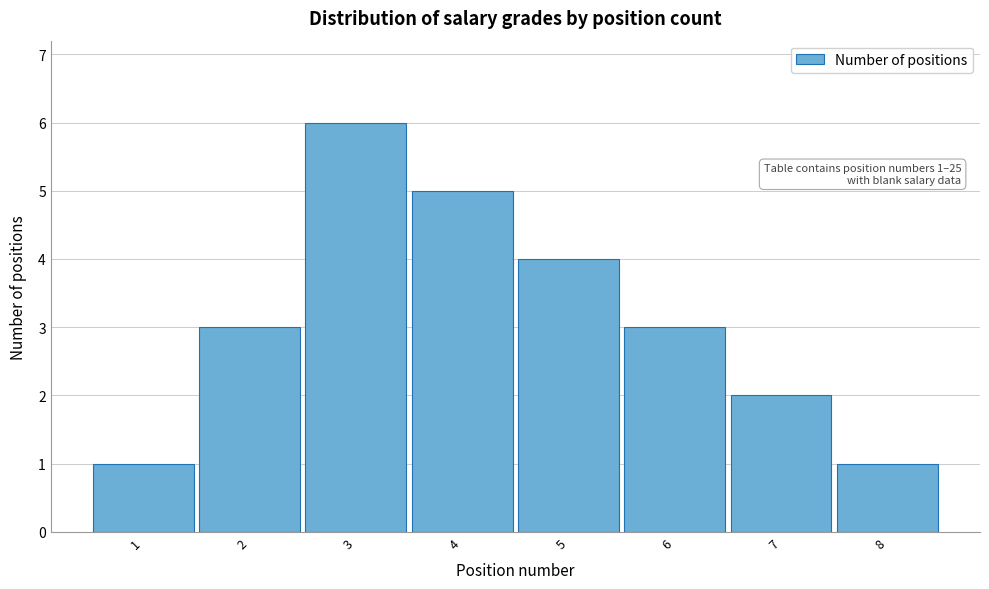

Reading right to left, what are all the values shown in this chart?

8=1	7=2	6=3	5=4	4=5	3=6	2=3	1=1